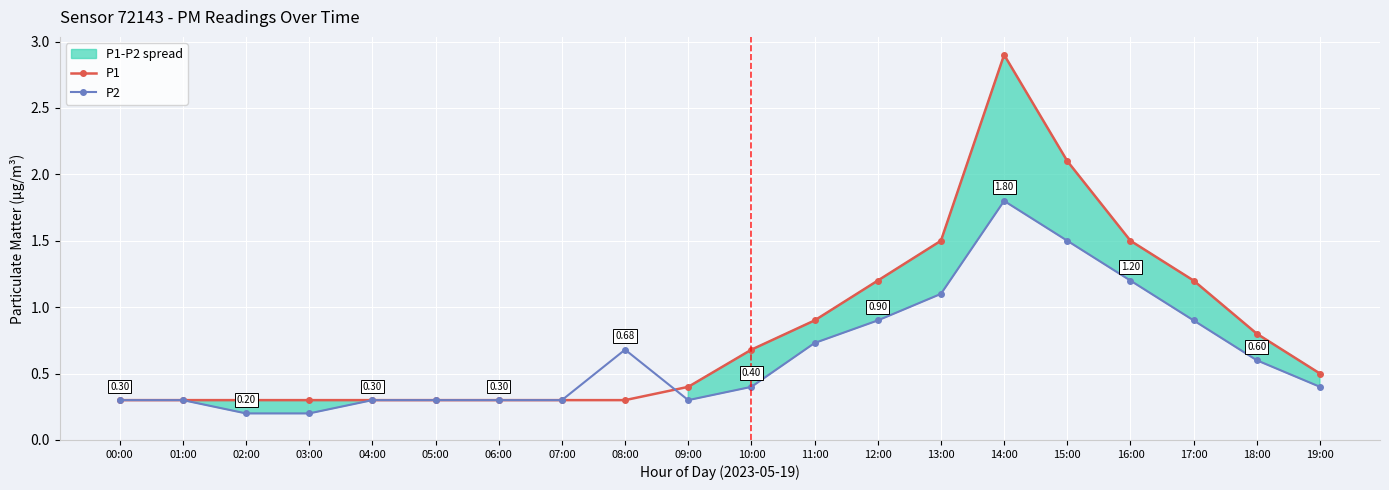

The value of P2 at 06:00 is 0.3. True or false?

True